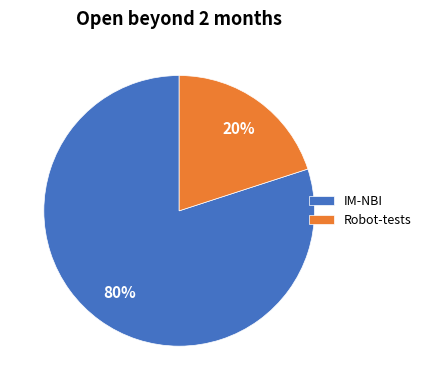

To the nearest percent, what percentage of the pie is Robot-tests?

20%